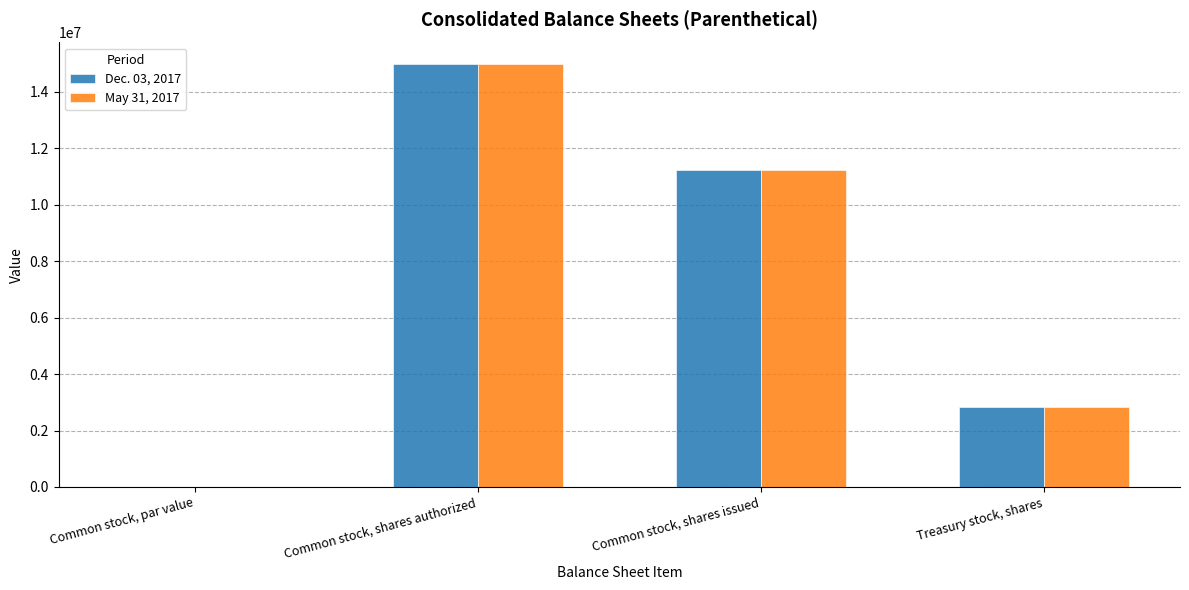

What is the sum of all Dec. 03, 2017 values?

29043044.0